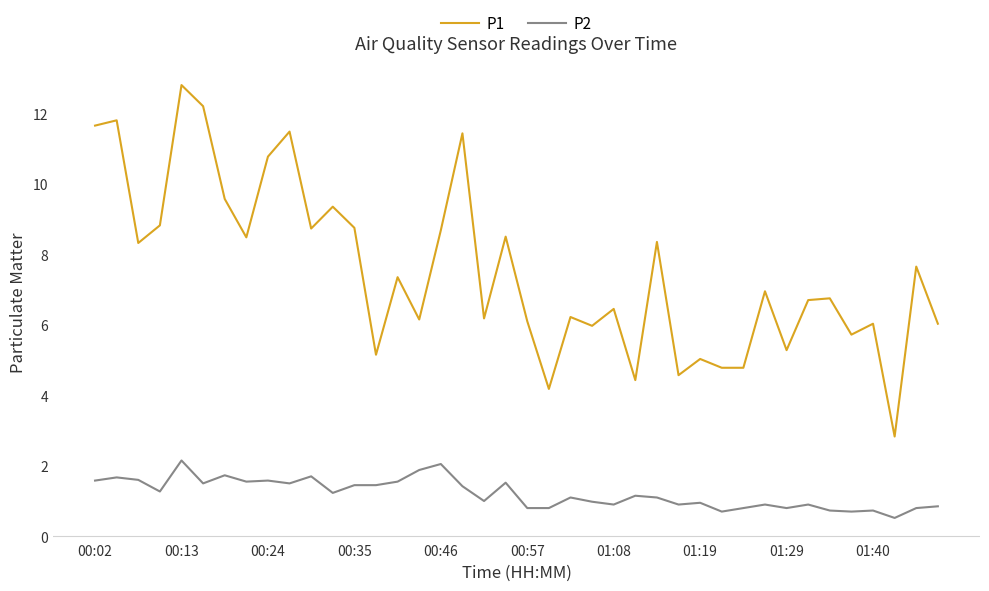

True or false: P1 and P2 intersect in this chart.

False